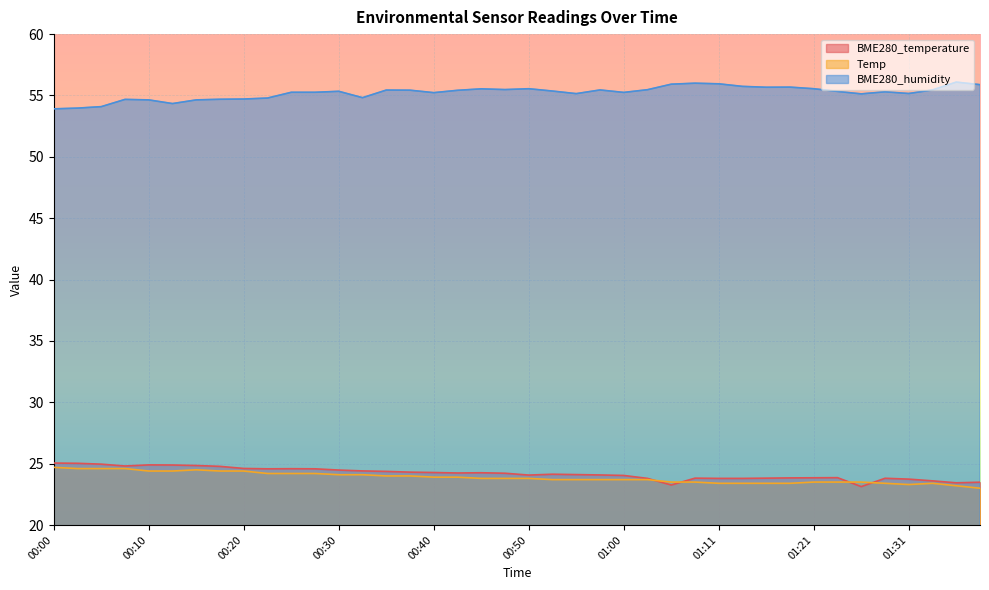

How many categories are shown in the chart?

40